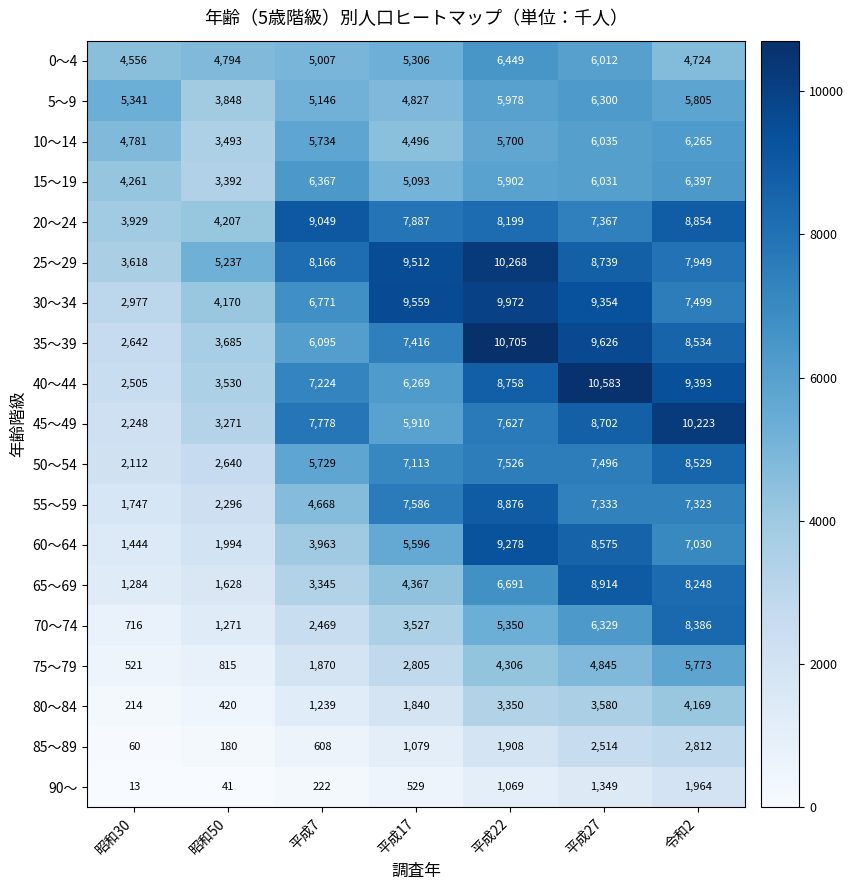

What is the smallest value displayed?

13